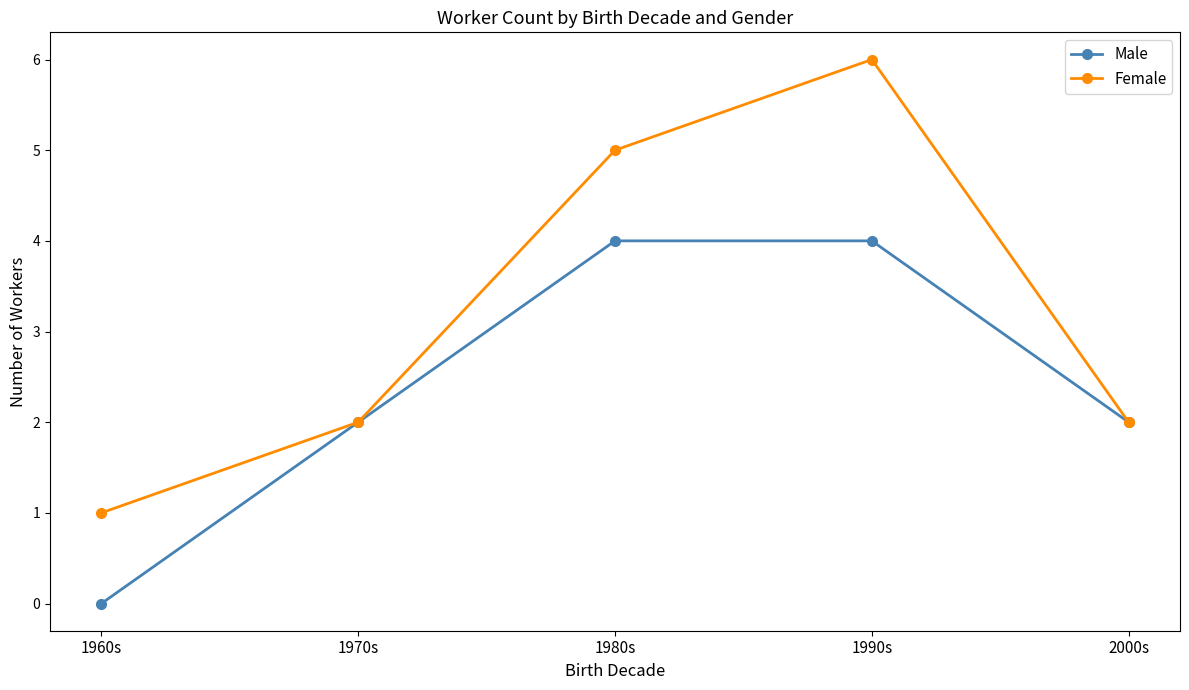

Which series has the largest total across all categories?

Female